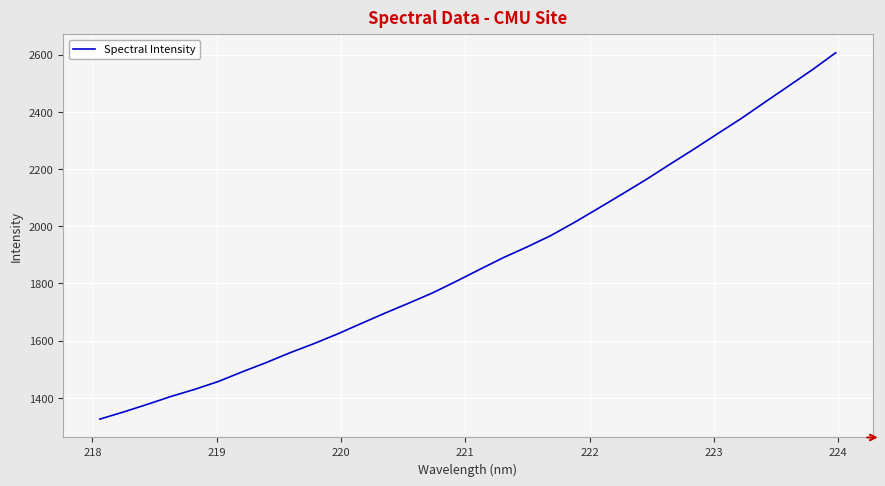

What is the maximum value shown in the chart?

2606.7